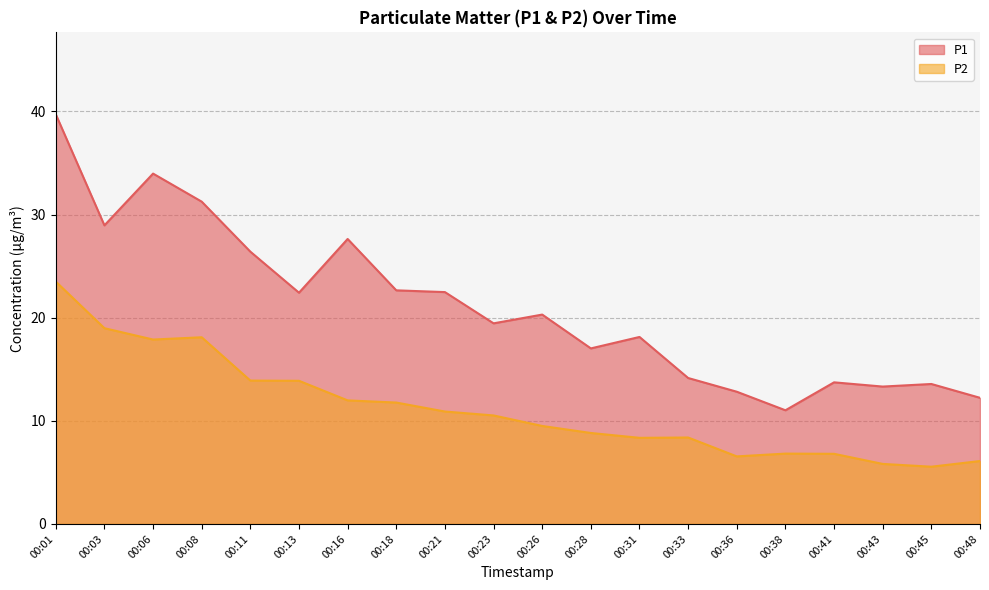

In P1, how many points are lower than both neighbors (excluding endpoints)?

6